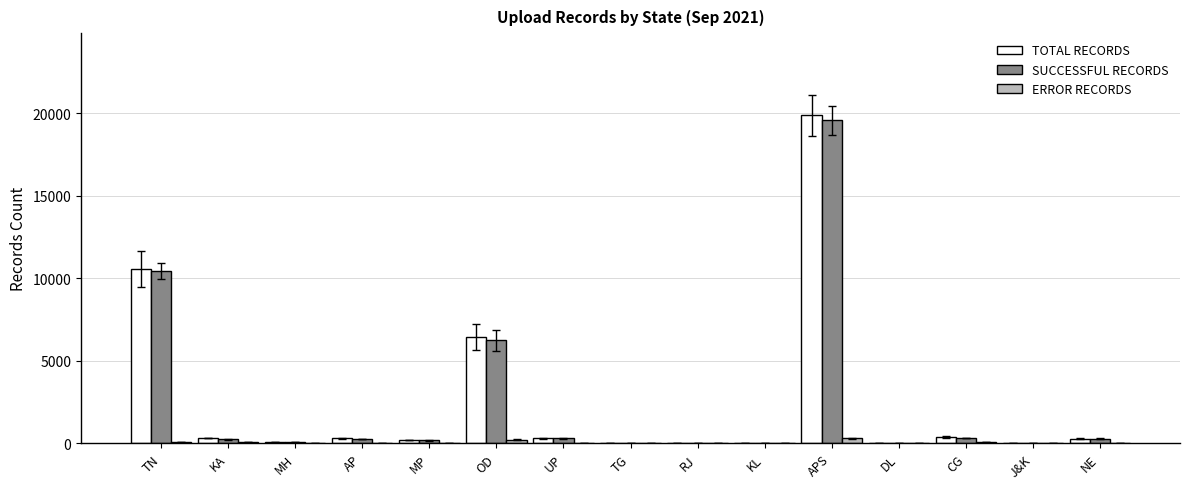

Between APS and J&K, which series saw the biggest shift?

TOTAL RECORDS